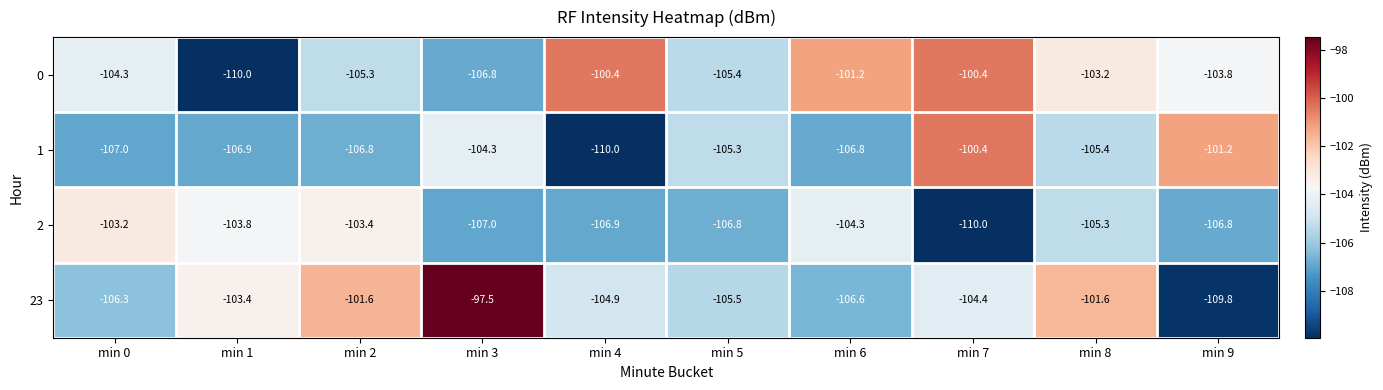

Which series has the largest range (max minus min)?

23